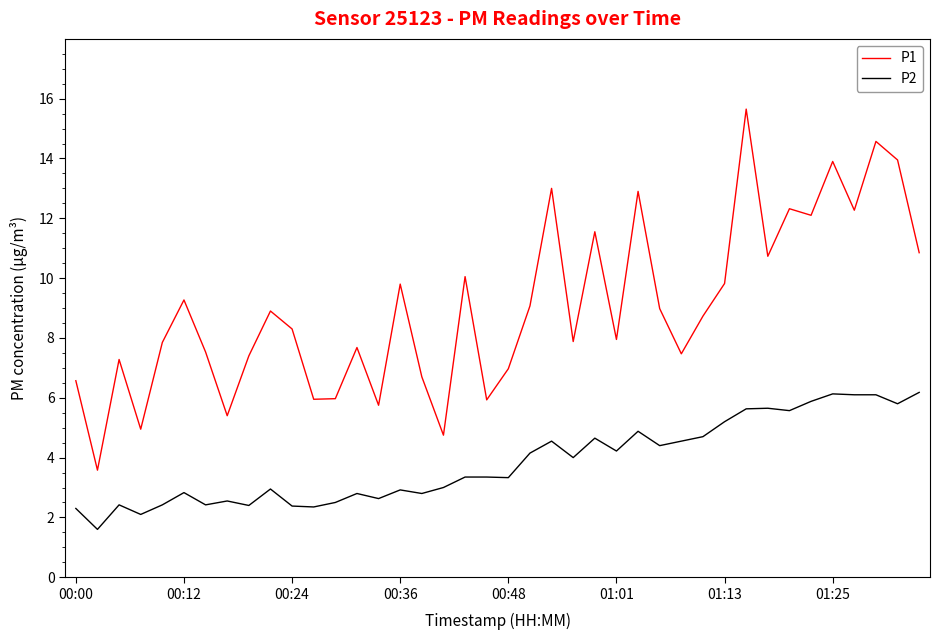

Which series has the widest spread of values?

P1